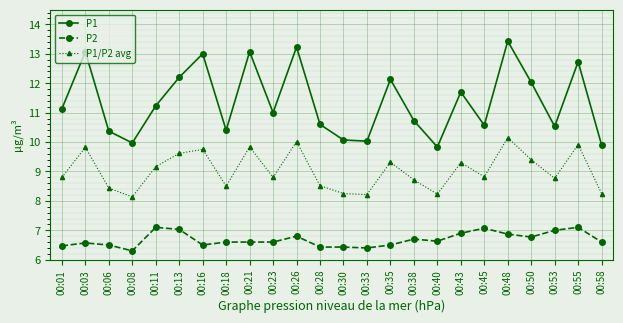

The value of P1 at 00:43 is 19.9. True or false?

False